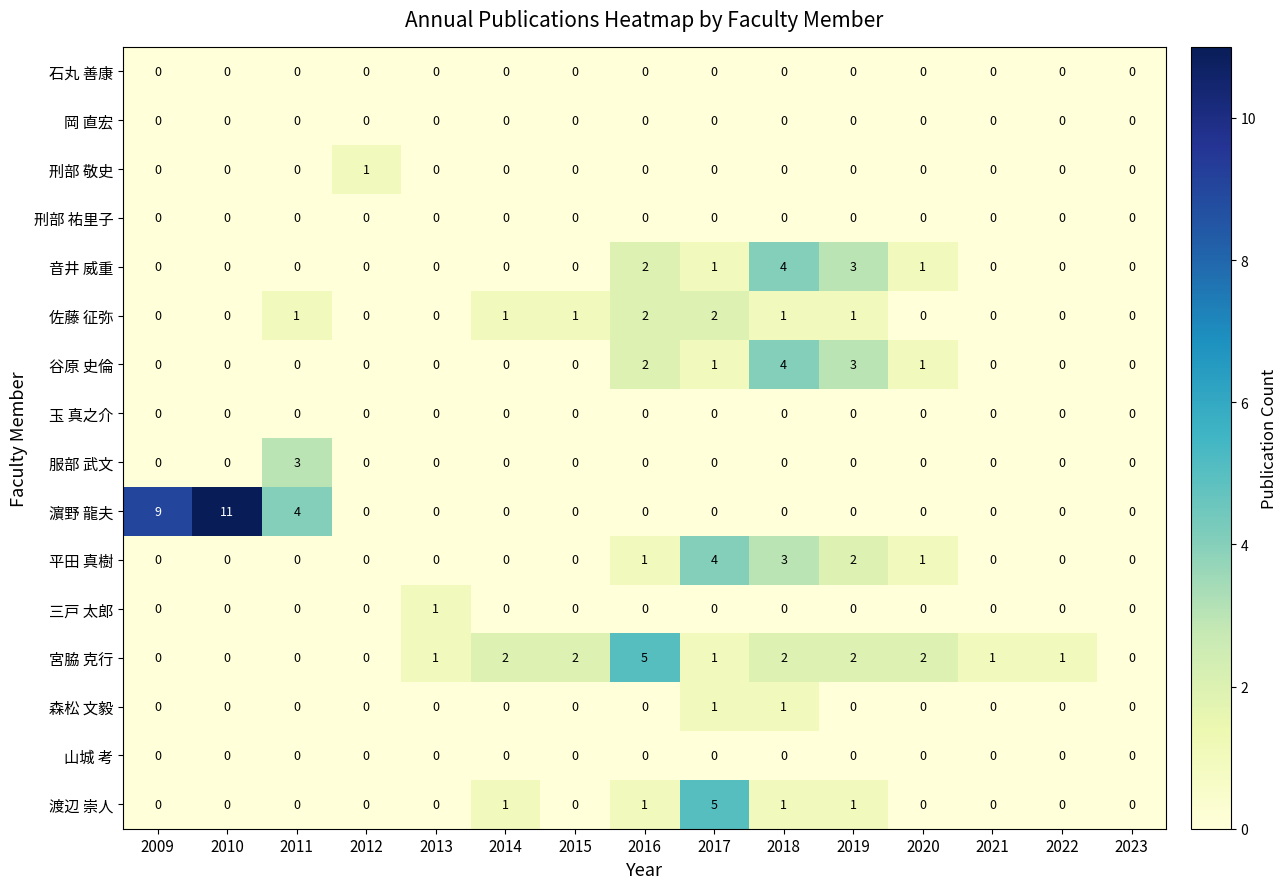

Which label corresponds to the largest value in the chart?

2010